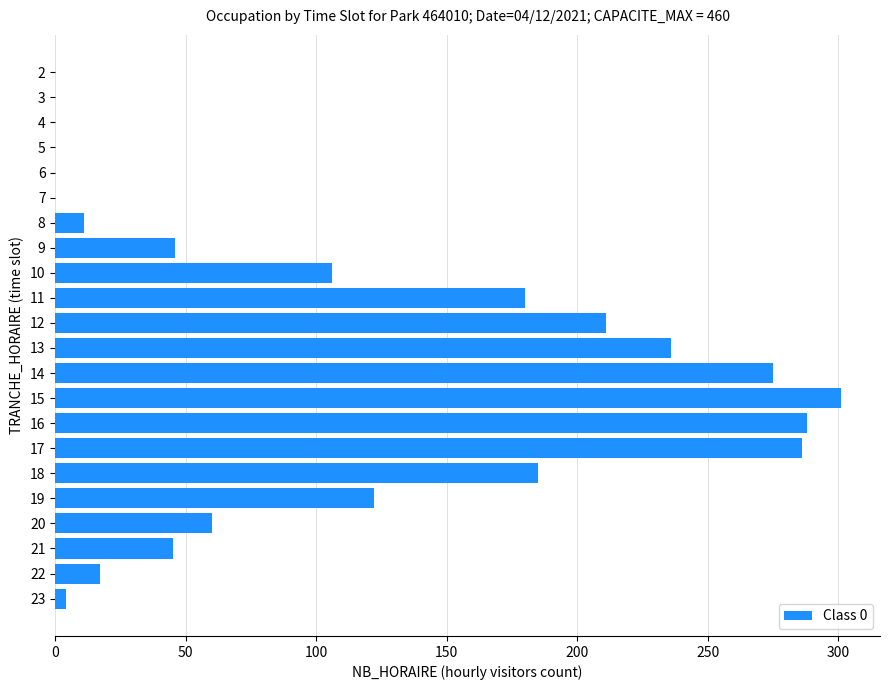

What is the sum of all values?

2373